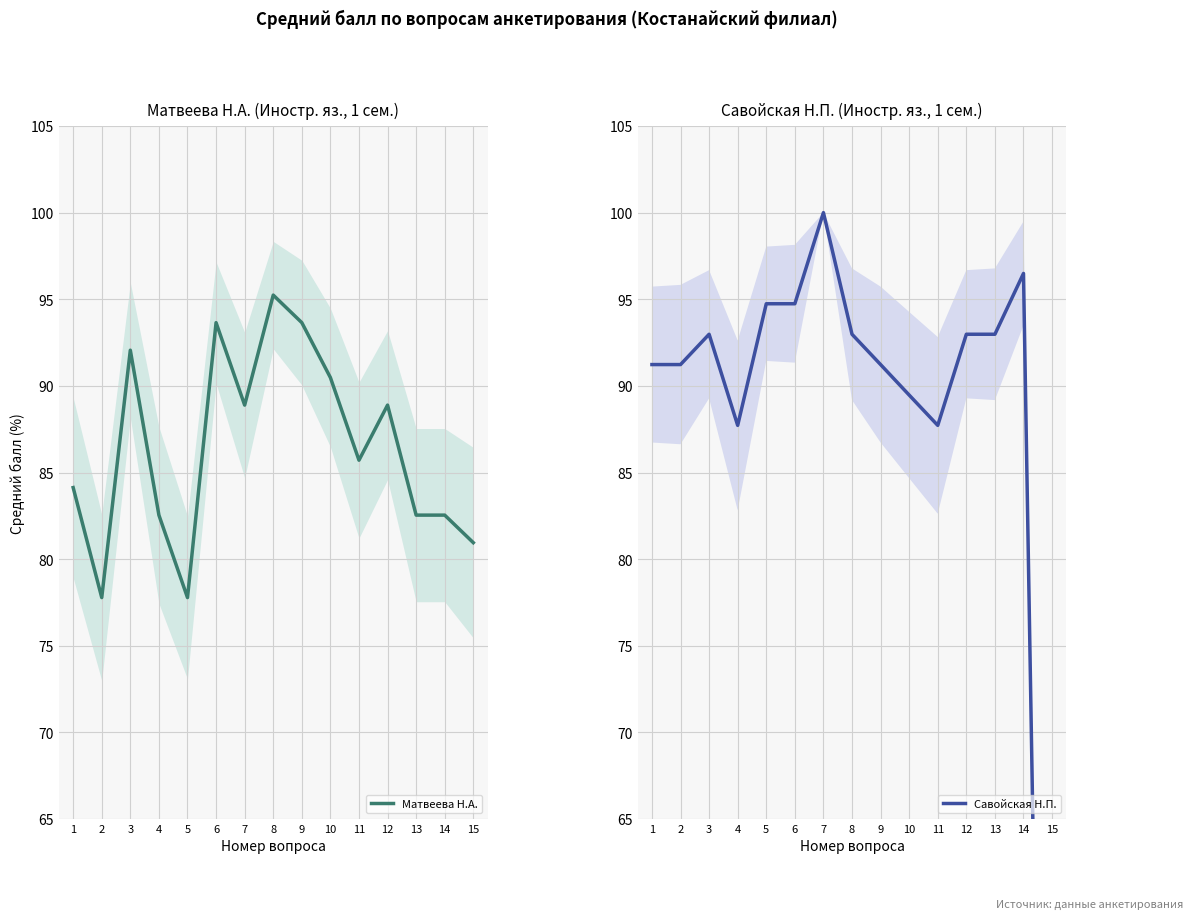

How many lines are shown in the chart?

2